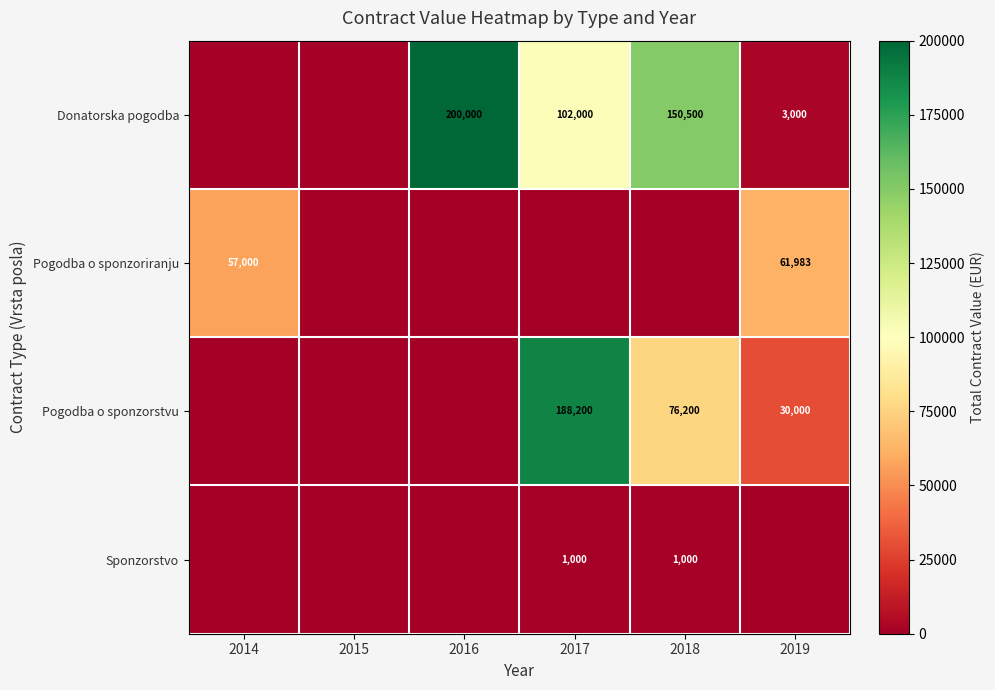

At how many categories does at least one series exceed 7885?

5